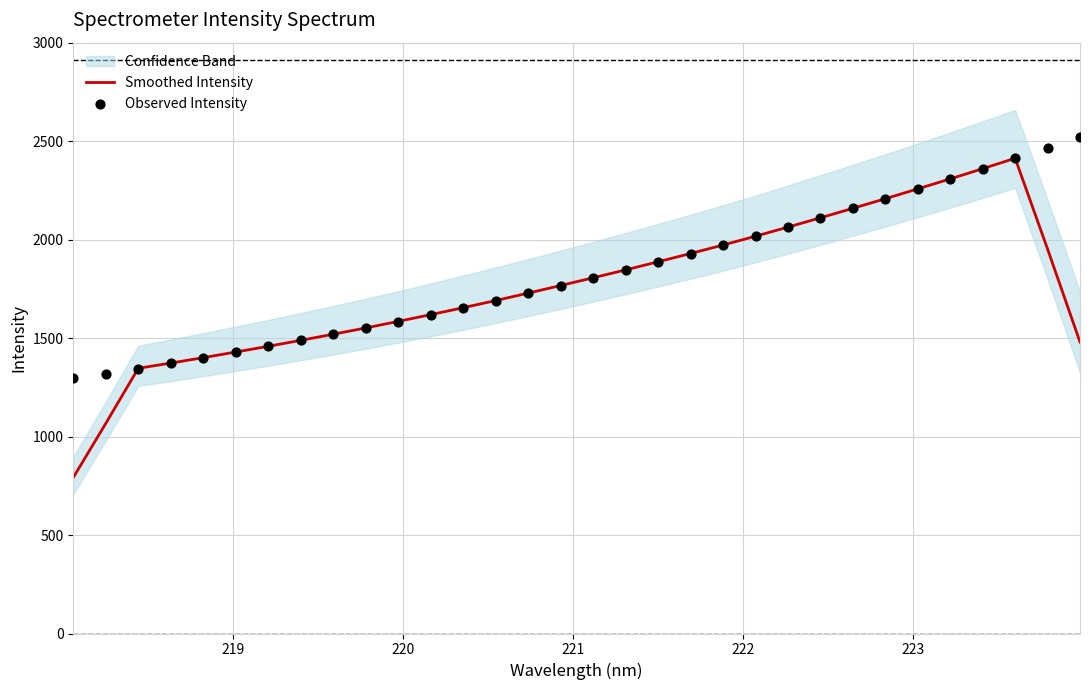

Which series has the widest spread of Y values?

Smoothed Intensity